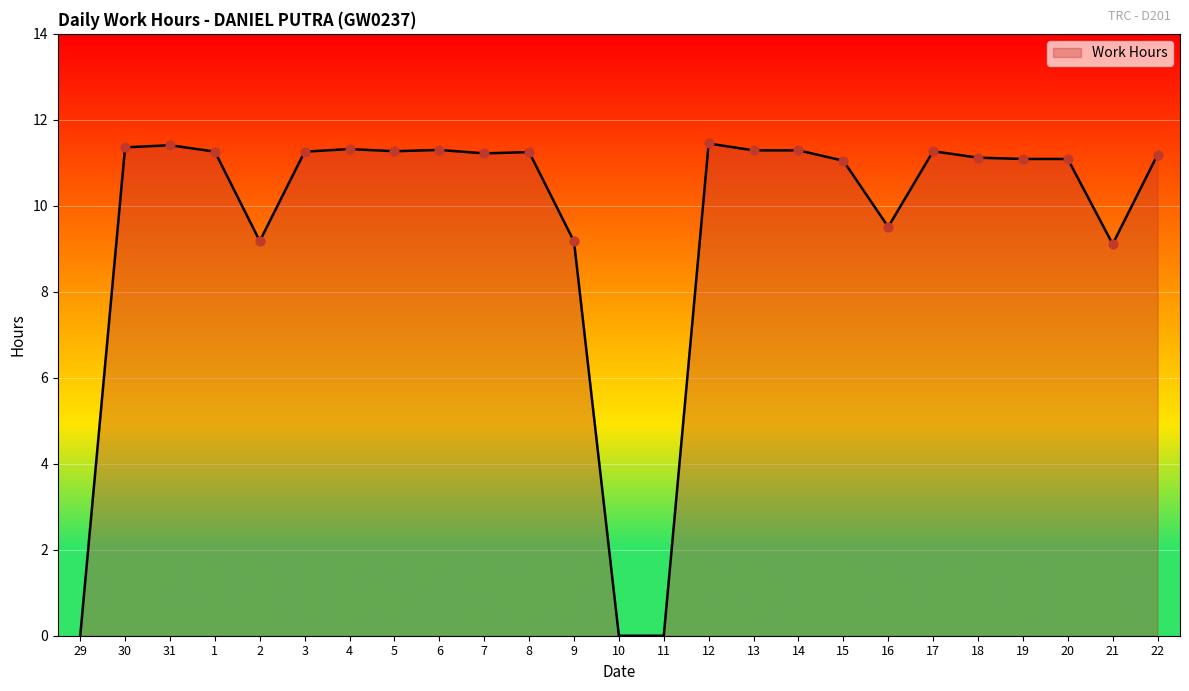

Between 29 and 20, which is larger?

20